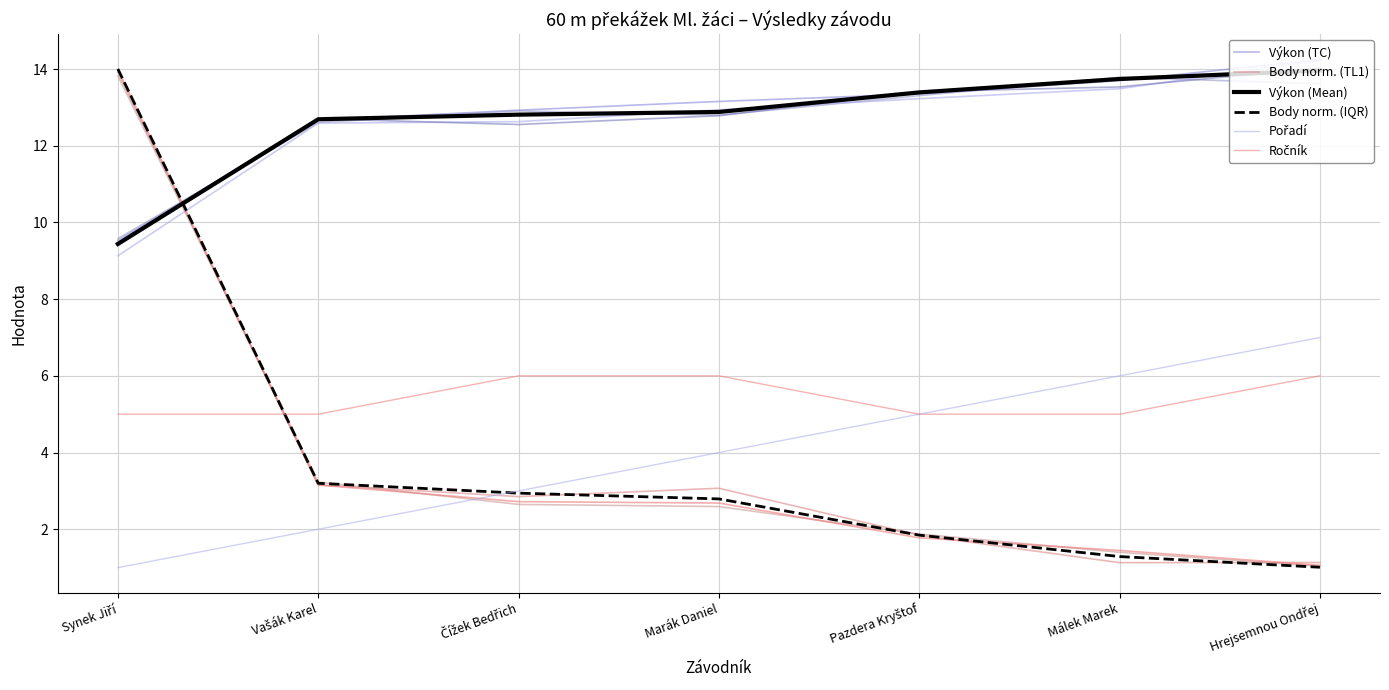

Between Marák Daniel and Málek Marek, which is larger?

Málek Marek